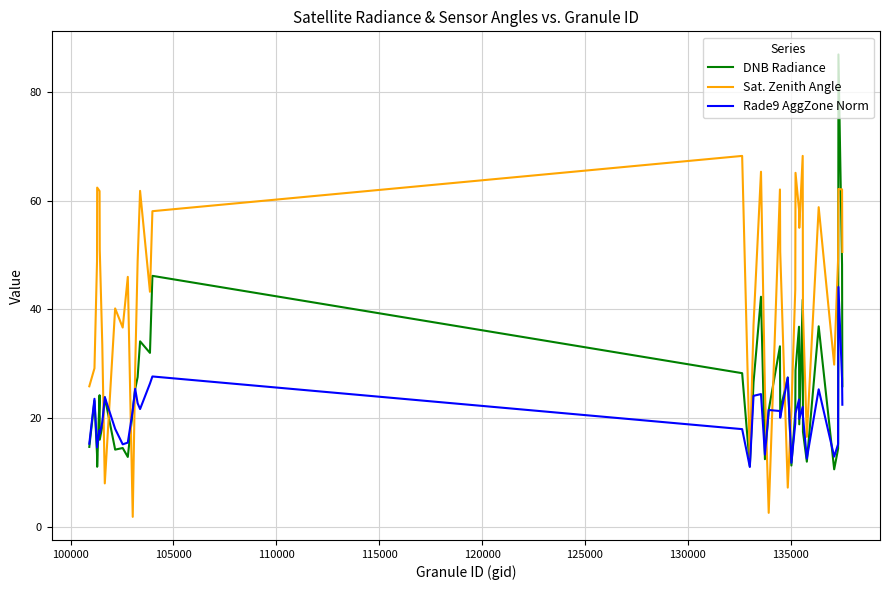

Which series has the largest range (max minus min)?

DNB Radiance